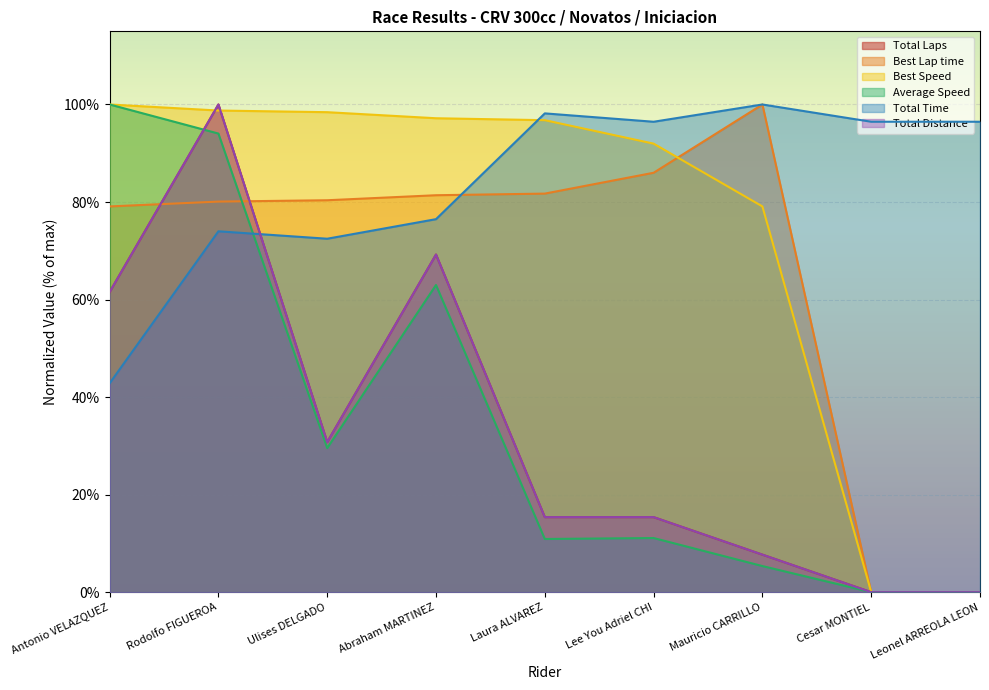

The value of Average Speed at Lee You Adriel CHI is 11.1. True or false?

True